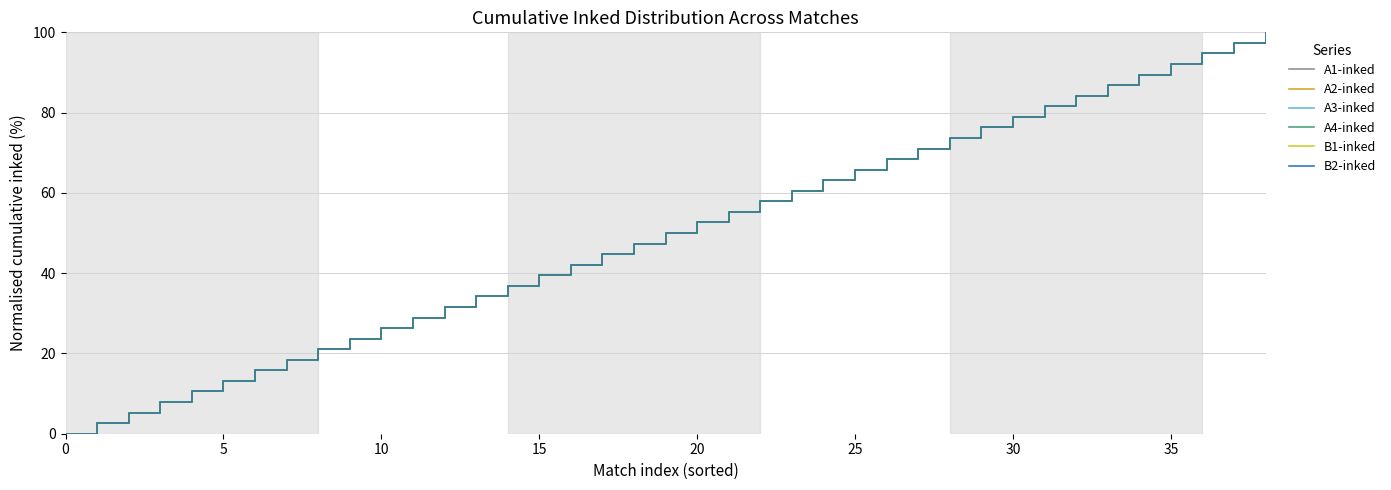

Is this an area chart (filled region under the line)?

No